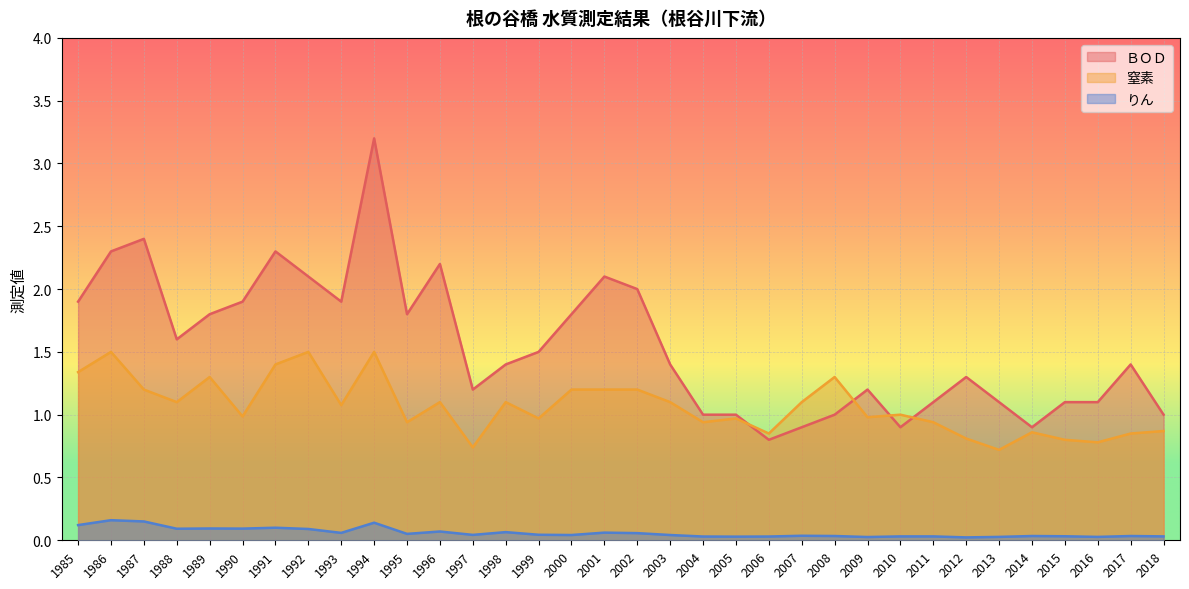

At which category does the chart reach its minimum across all series?

2012